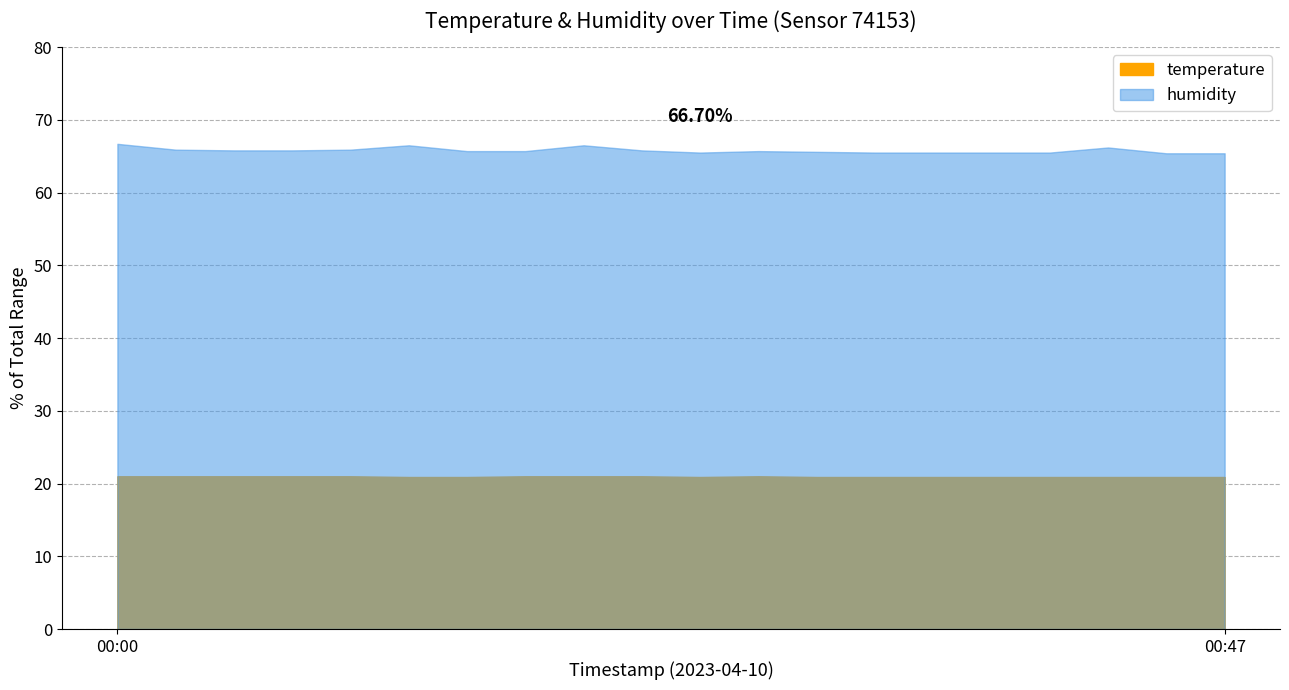

Count the temperature values in the range 20 to 21.

20